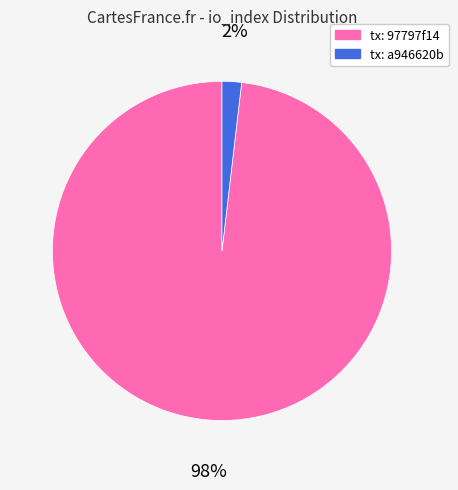

Which has a higher value, tx: a946620b or tx: 97797f14?

tx: 97797f14